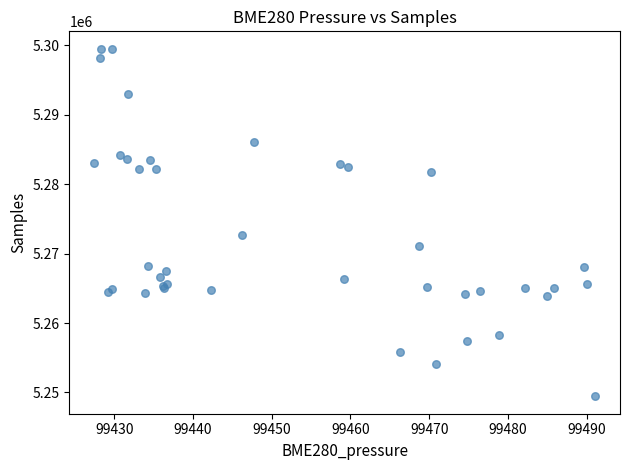

What Y value in the scatter plot is closest to 5274477?

5272741